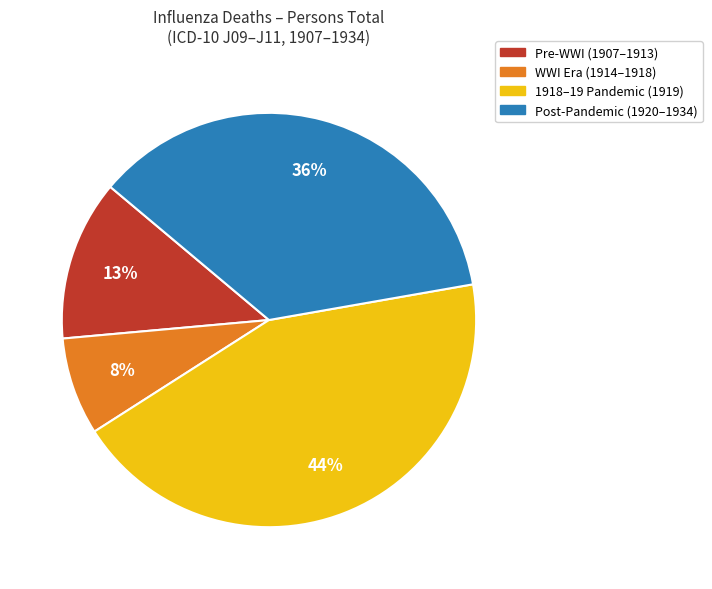

To the nearest percent, what is the average slice percentage?

25%